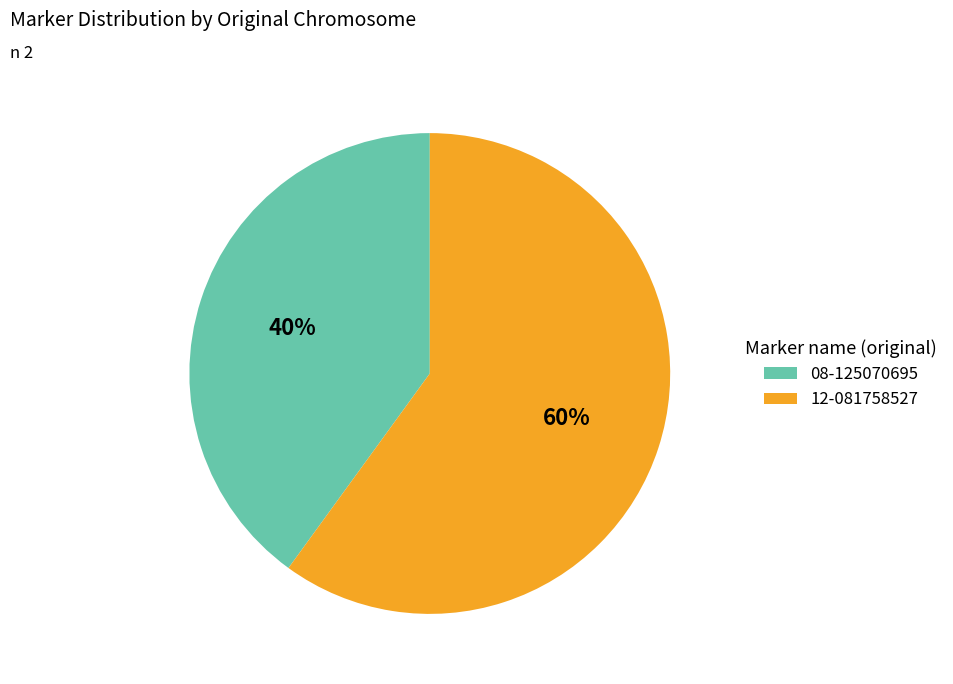

What is the ratio of the value at 08-125070695 to the value at 12-081758527?

0.7